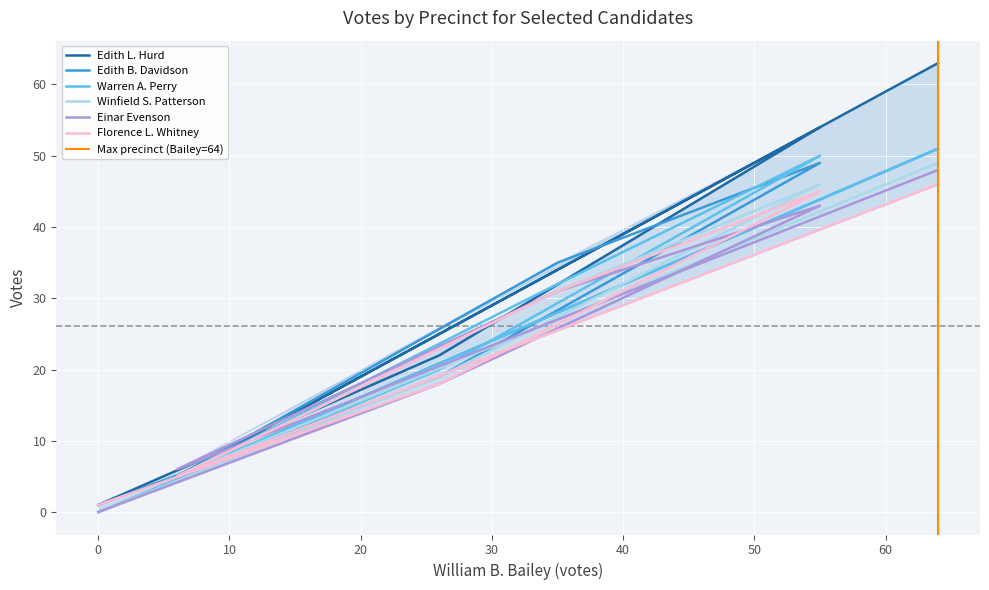

Which series has the largest range (max minus min)?

Edith L. Hurd